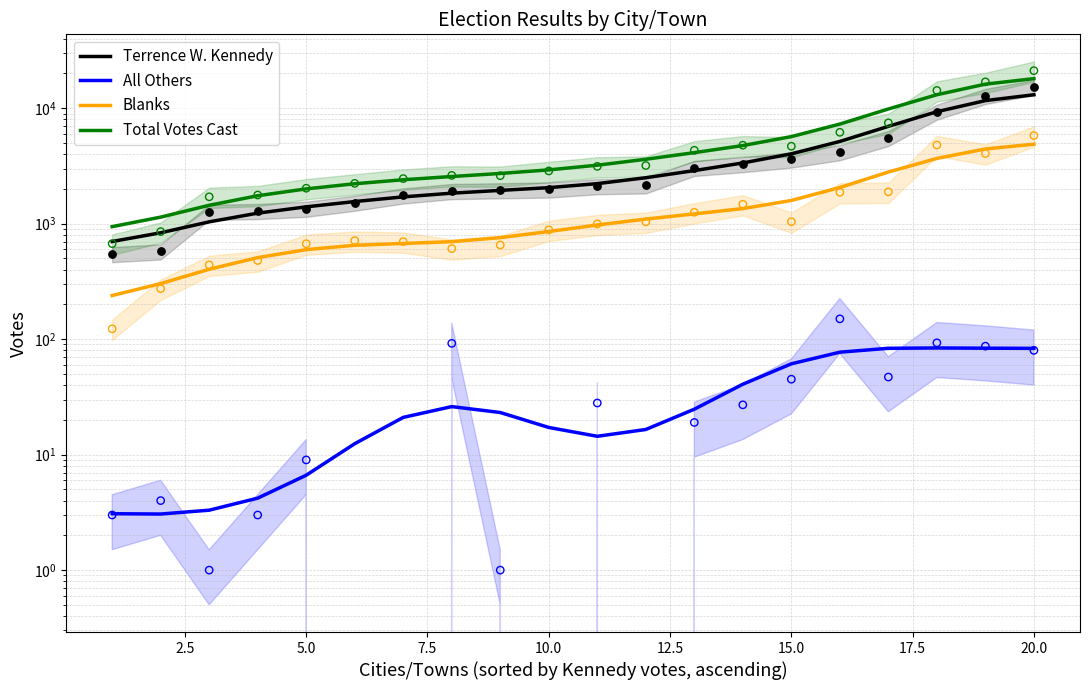

Which series has the largest total across all categories?

Total Votes Cast